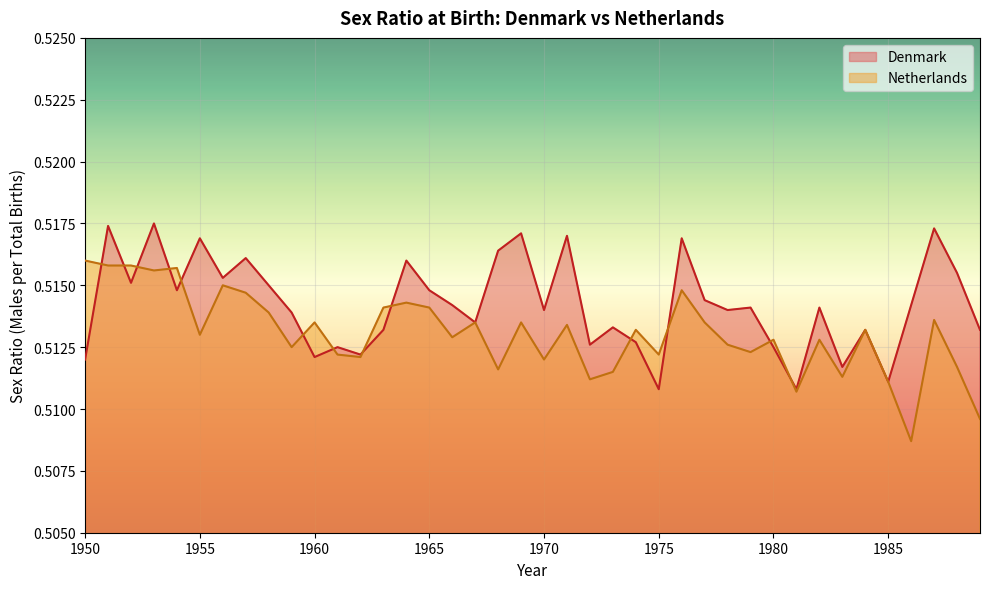

The value of Denmark at 1987 is 0.3. True or false?

False